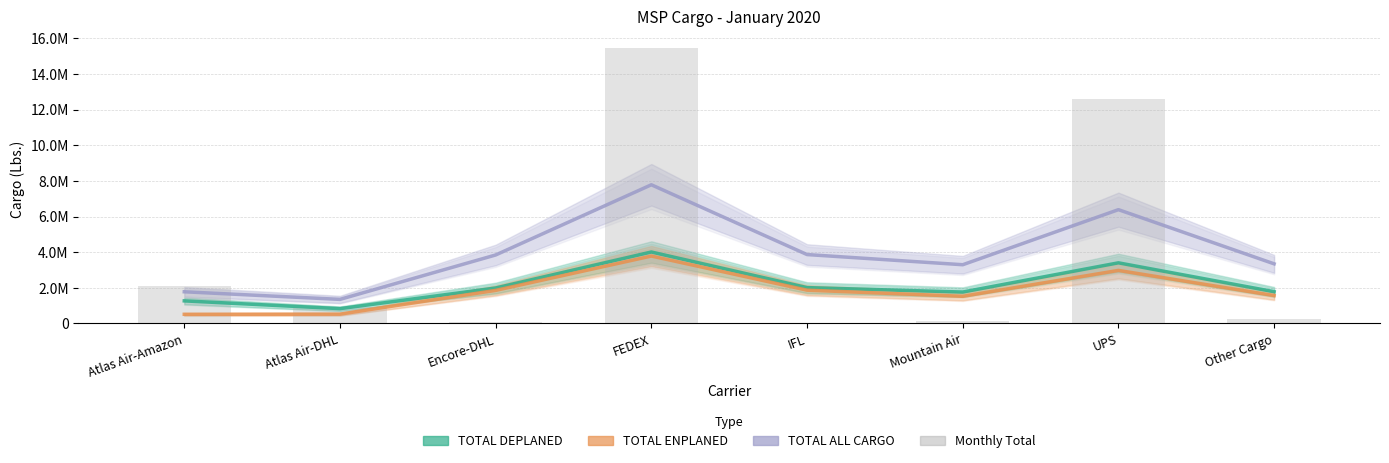

What is the minimum value for TOTAL ALL CARGO?

1349235.6